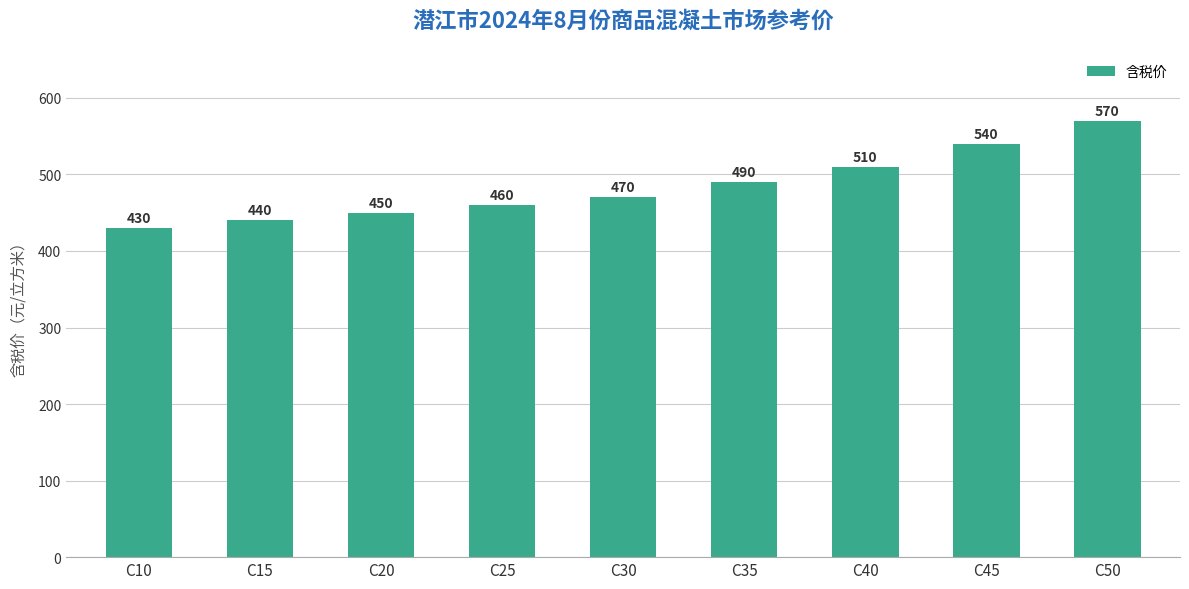

The value at C30 is 470. True or false?

True